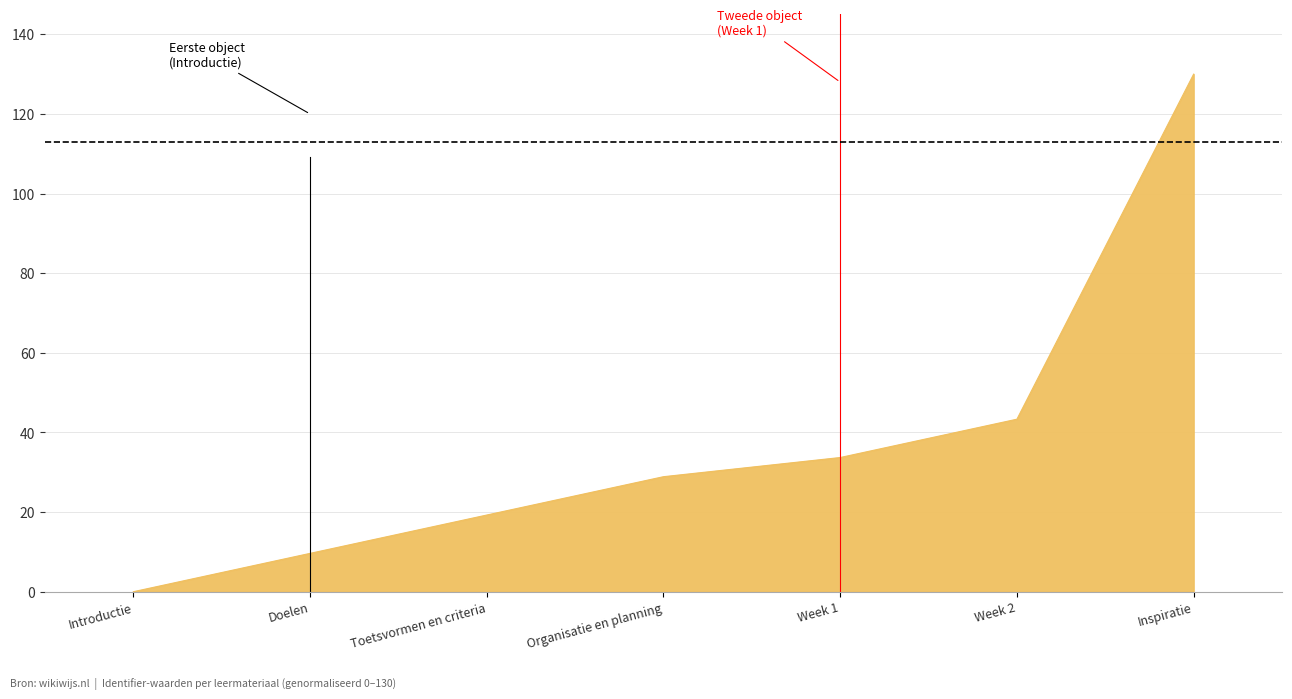

Where is the data nearest to the value 65?

Week 2